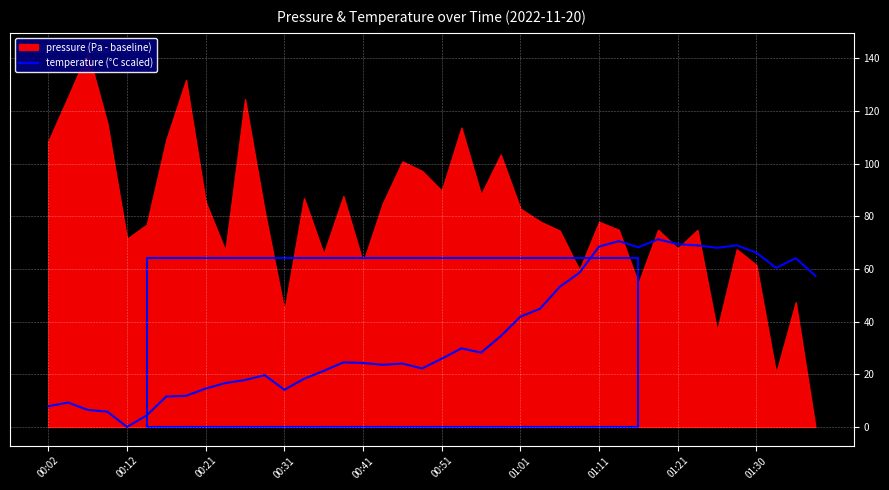

Is it true that temperature (°C scaled) equals 25.9 at 00:51?

True